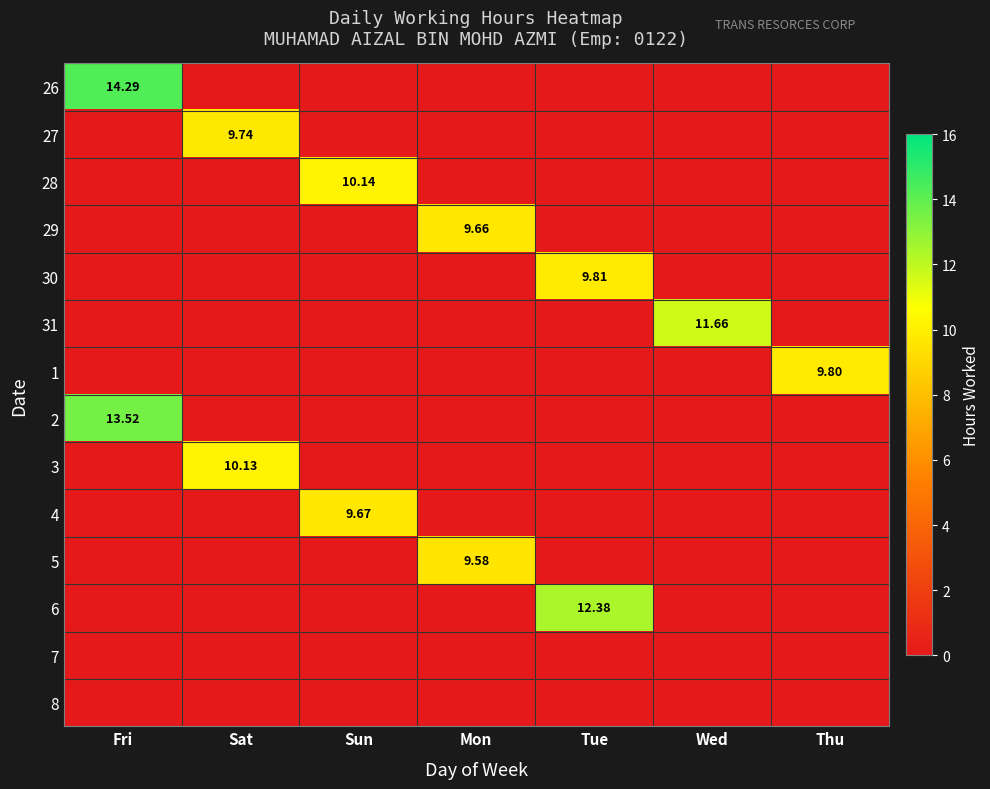

Is it true that 3 equals 0.0 at Tue?

True